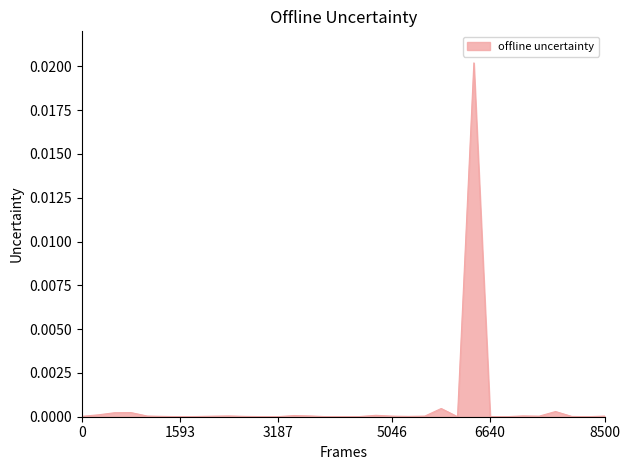

How many lines are shown in the chart?

1